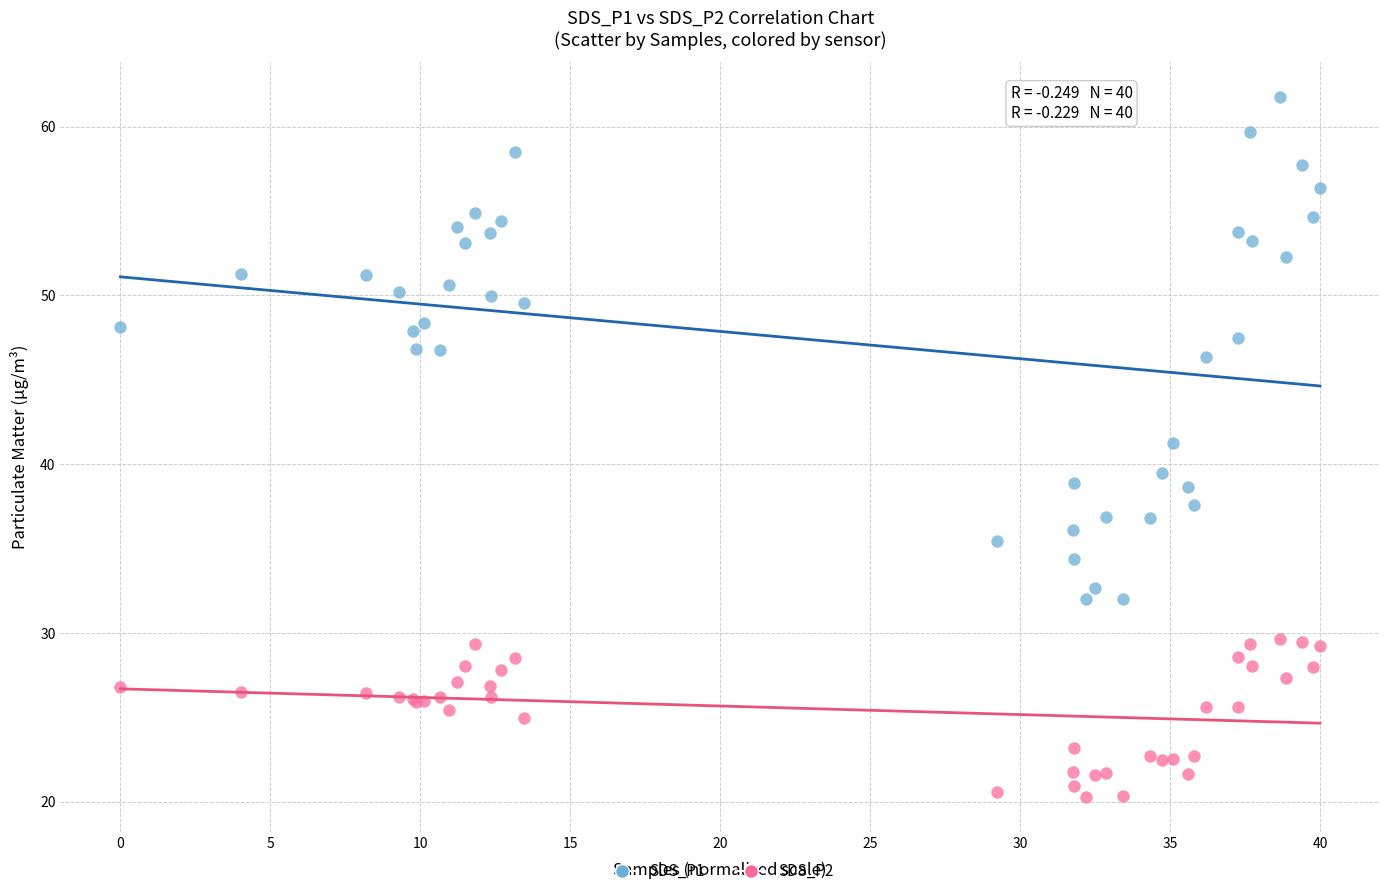

Which series reaches the minimum Y coordinate?

SDS_P2